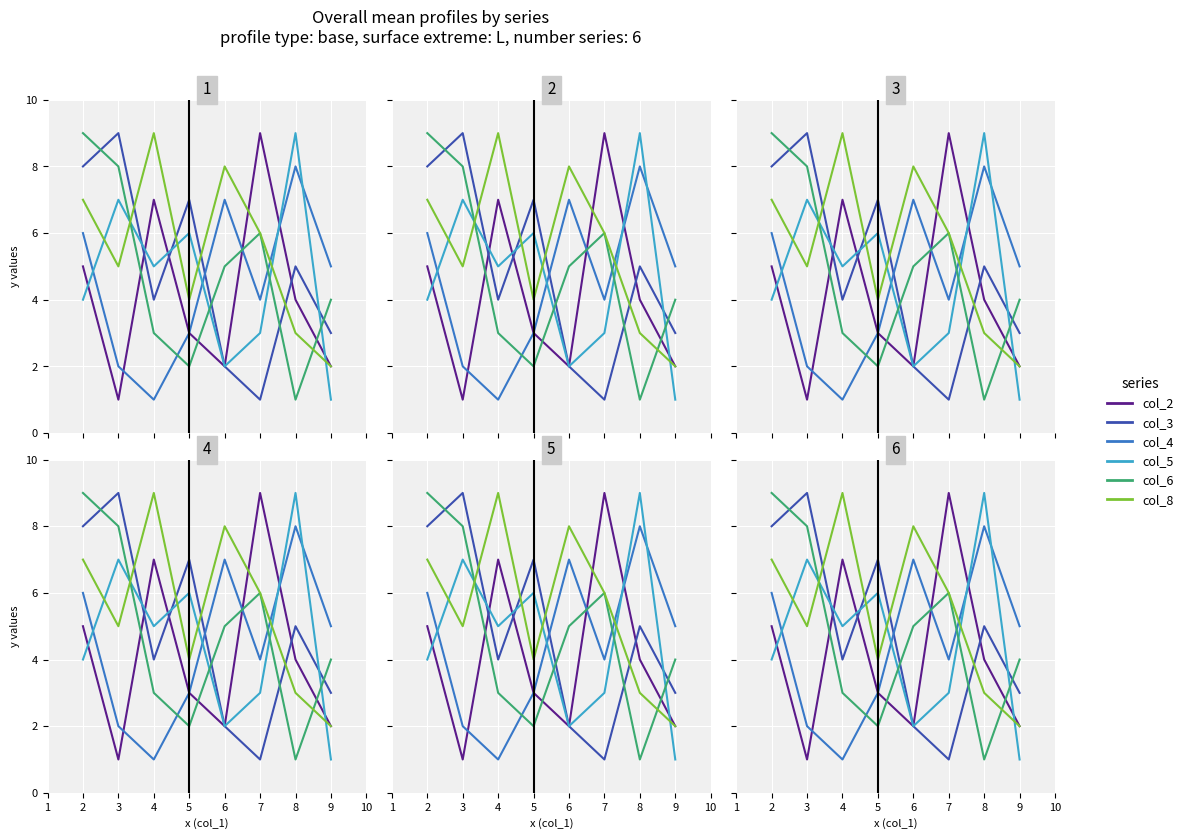

How many col_4 values are between 3 and 7?

5